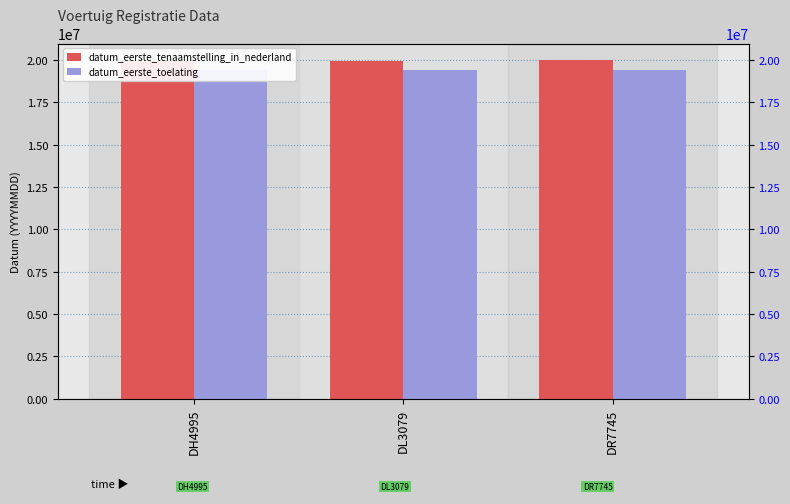

Reading right to left, extract all data points from this chart.

datum_eerste_tenaamstelling_in_nederland: 19980331	19950425	19930609
datum_eerste_toelating: 19420630	19420228	19420630